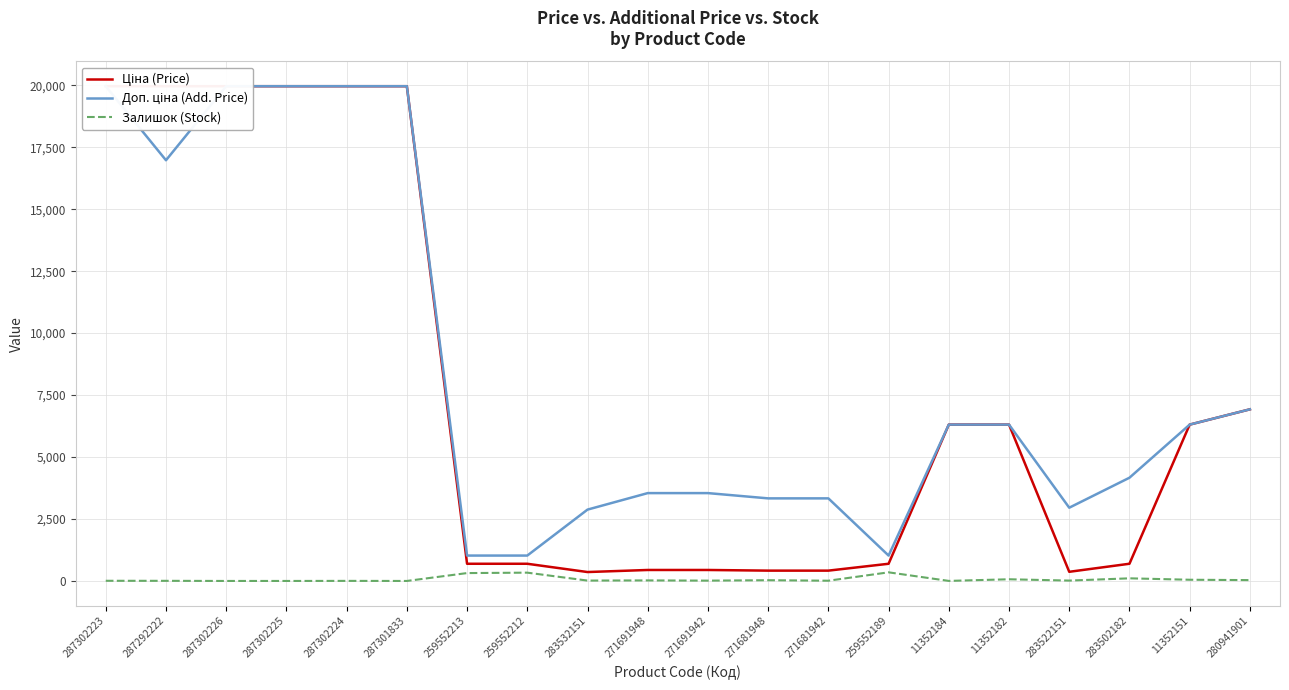

Is it true that Ціна (Price) equals 9284.4 at 11352184?

False